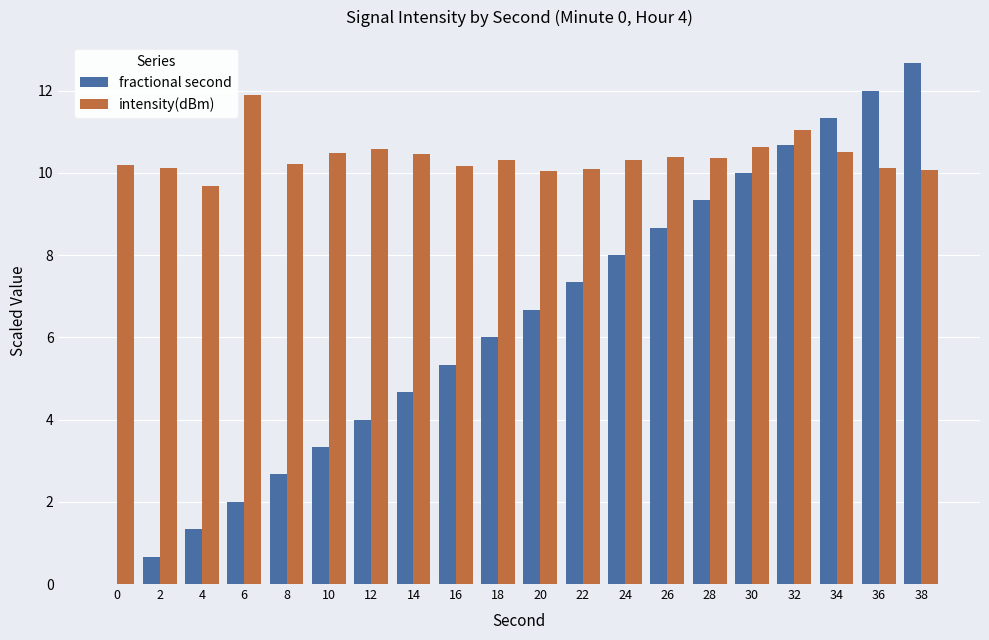

Read the intensity(dBm) value at 20.

10.0